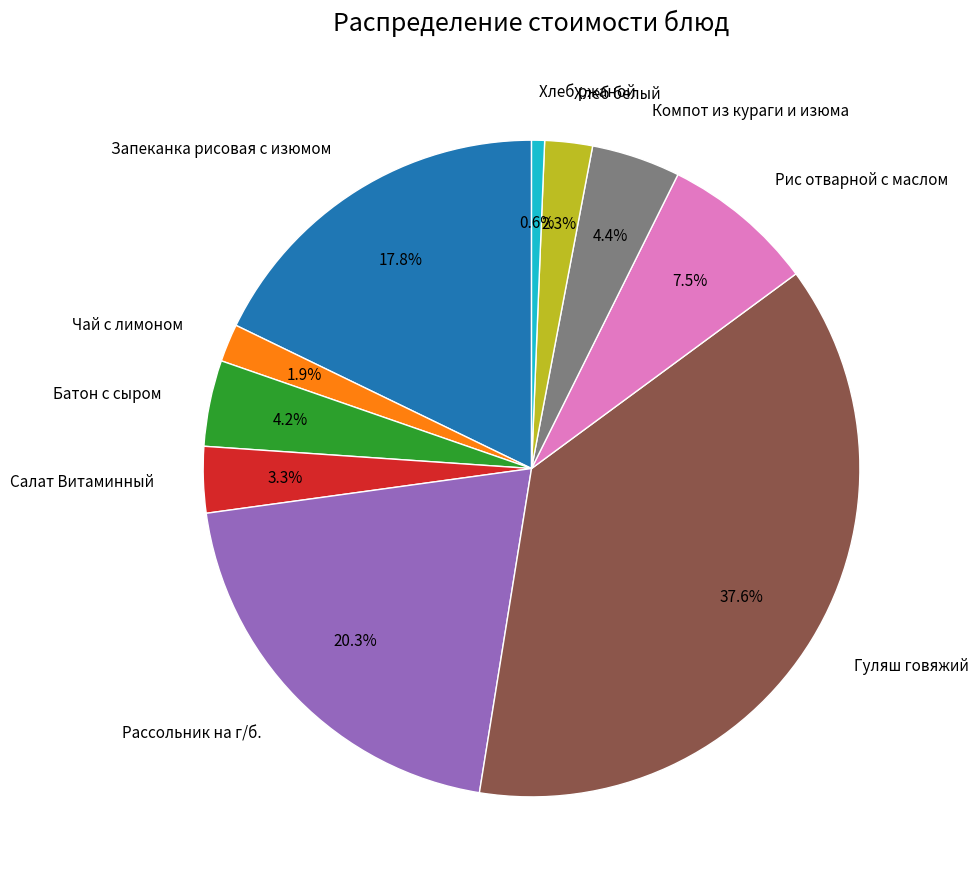

The Гуляш говяжий slice represents 38% of the pie. True or false?

True